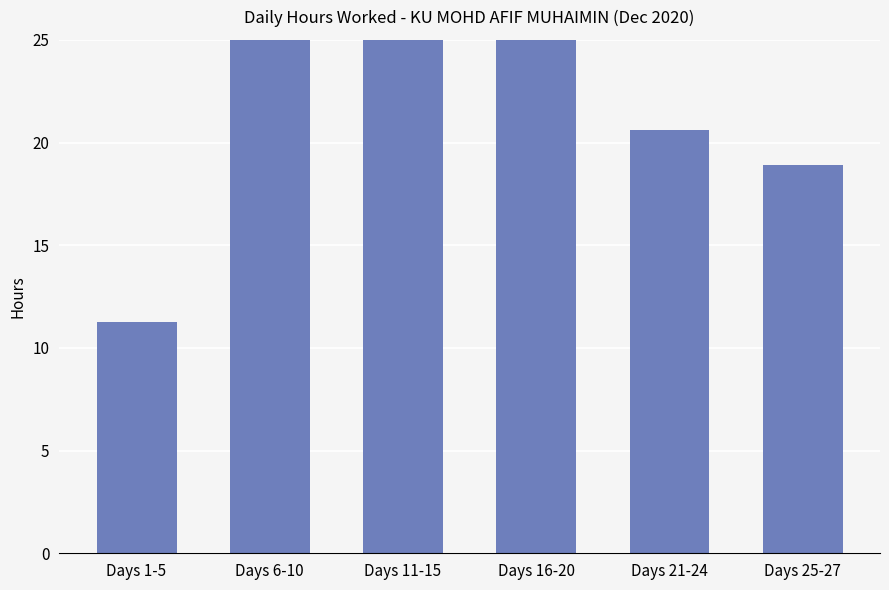

Are the bars grouped side by side (vs. stacked)?

No